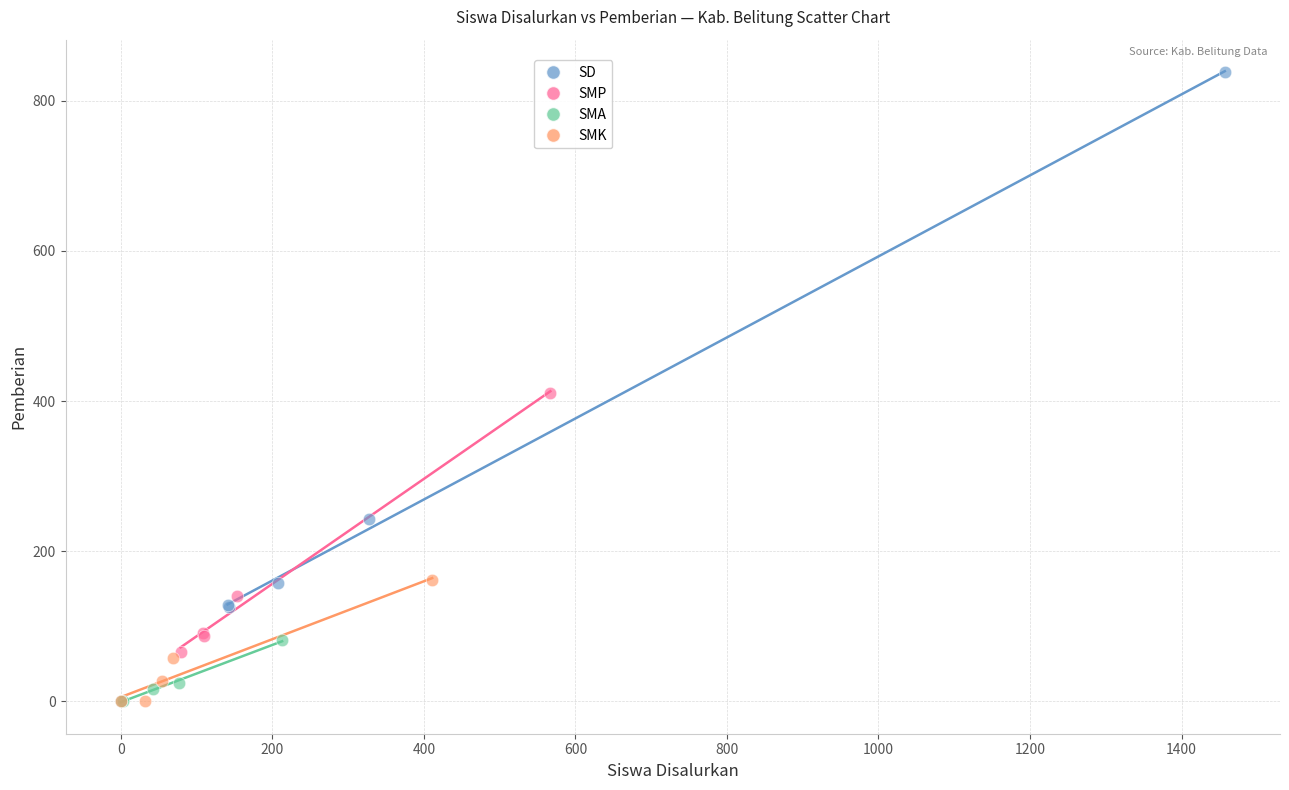

Which series reaches the maximum Y coordinate?

SD